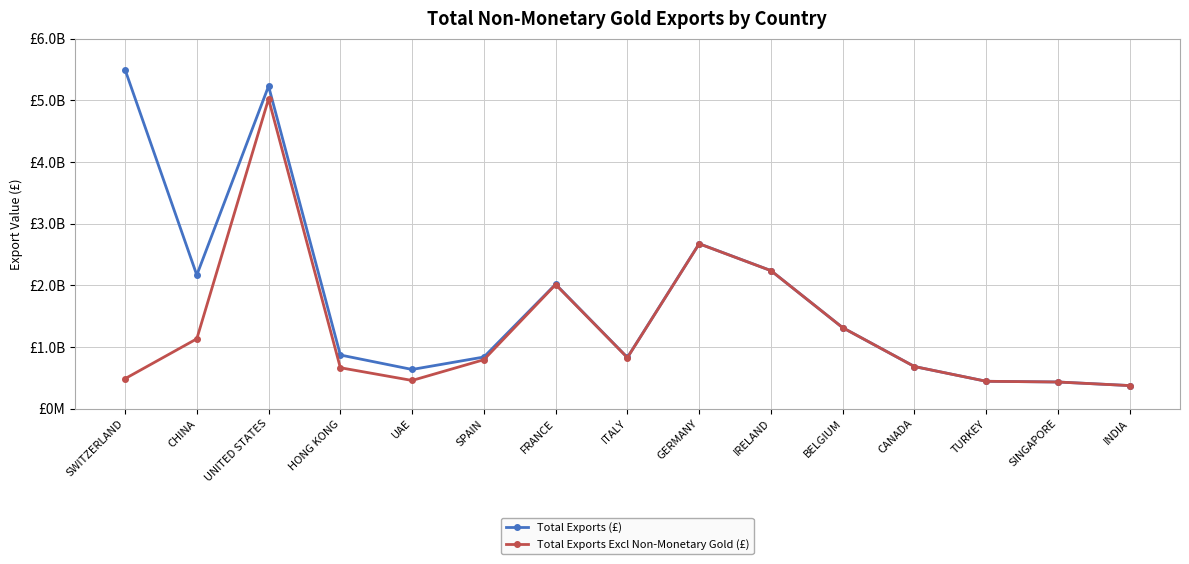

The value of Total Exports (£) at BELGIUM is 1312156491. True or false?

True